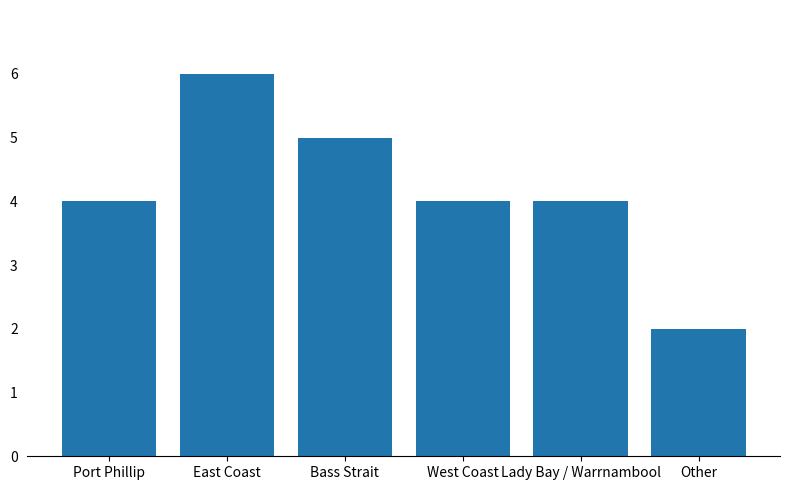

How many bars are there in total?

6